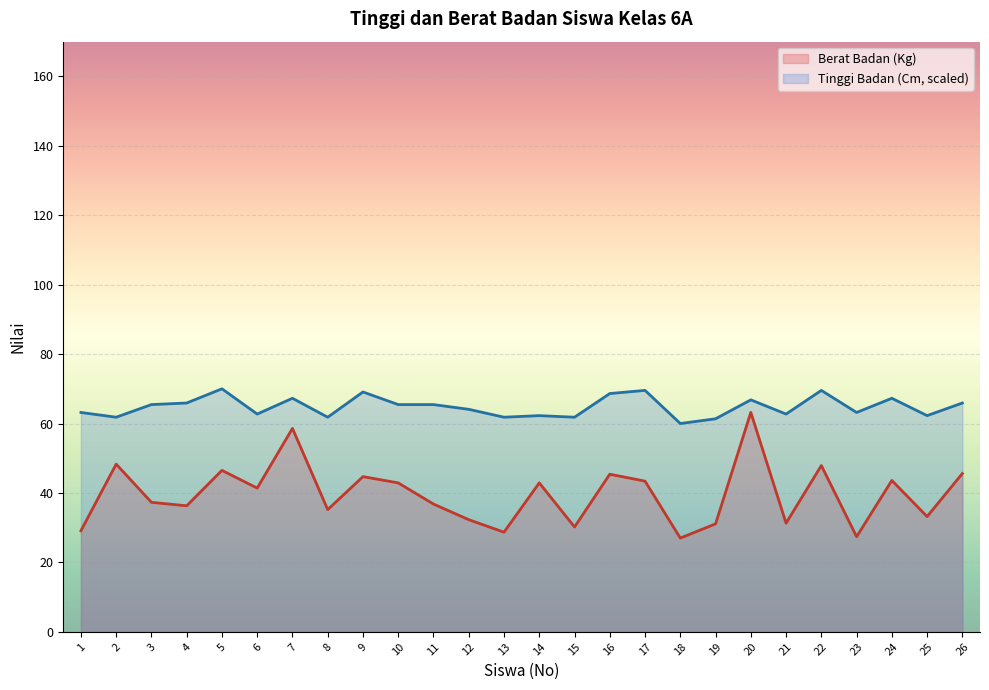

What is the highest value of the Berat Badan (Kg) series?

63.2